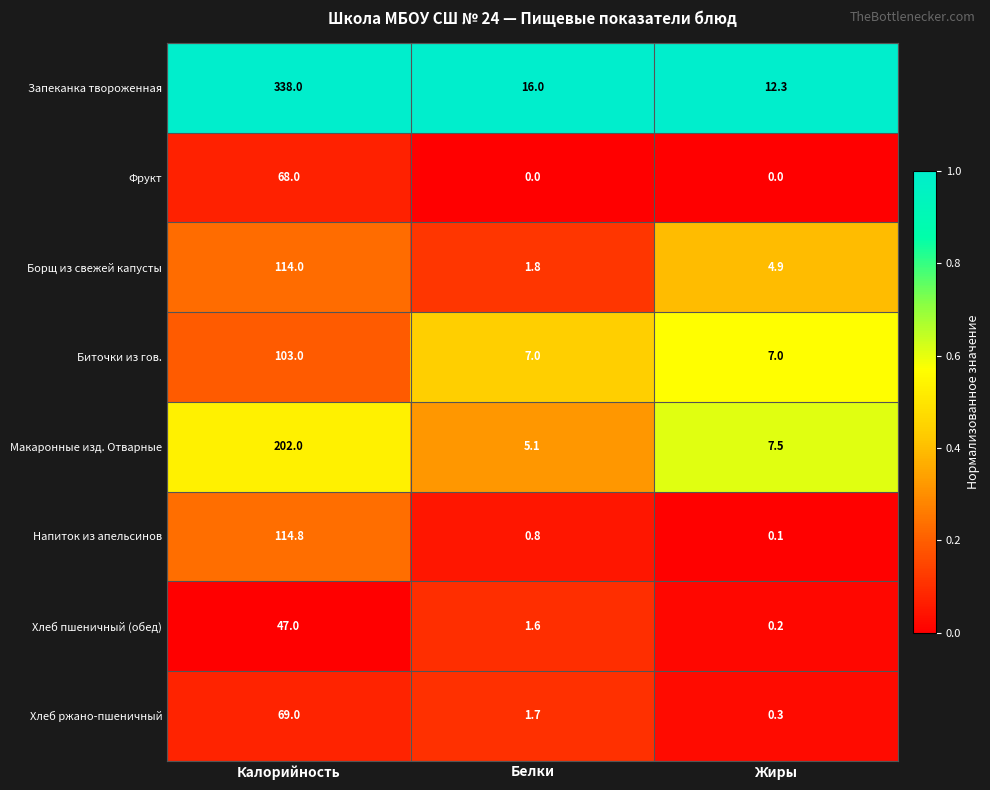

Reading right to left, what are all the values shown in this chart?

Запеканка твороженная: Жиры=12.3	Белки=16.0	Калорийность=338.0
Фрукт: Жиры=0.0	Белки=0.0	Калорийность=68.0
Борщ из свежей капусты: Жиры=4.9	Белки=1.8	Калорийность=114.0
Биточки из гов.: Жиры=7.0	Белки=7.0	Калорийность=103.0
Макаронные изд. Отварные: Жиры=7.5	Белки=5.1	Калорийность=202.0
Напиток из апельсинов: Жиры=0.1	Белки=0.8	Калорийность=114.8
Хлеб пшеничный (обед): Жиры=0.2	Белки=1.6	Калорийность=47.0
Хлеб ржано-пшеничный: Жиры=0.3	Белки=1.7	Калорийность=69.0